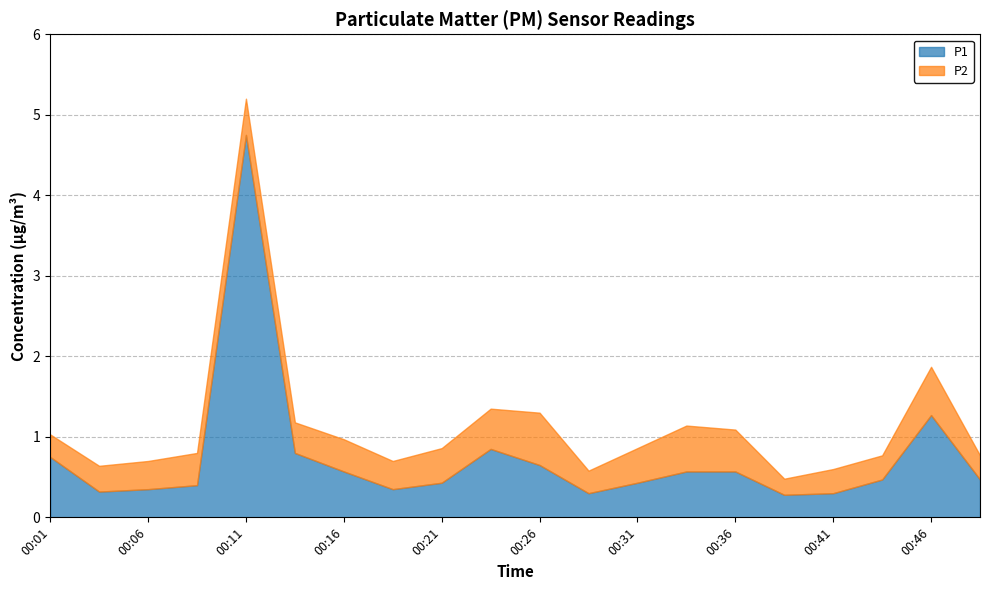

True or false: P1 and P2 intersect in this chart.

False